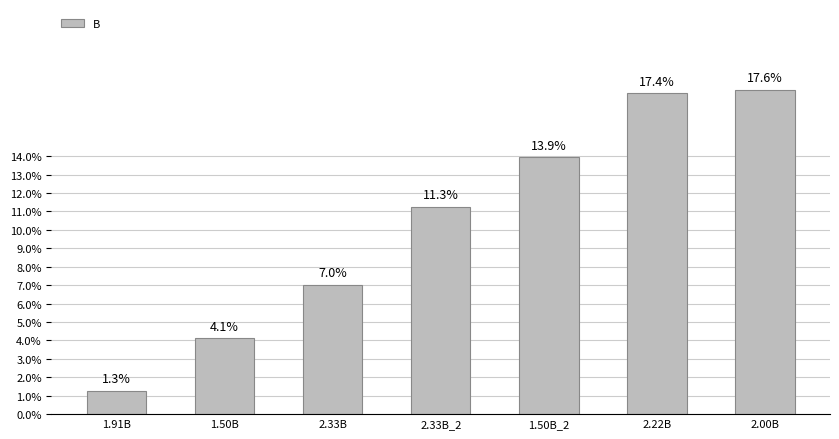

True or false: the data shows 20.5 at 1.50B_2.

False